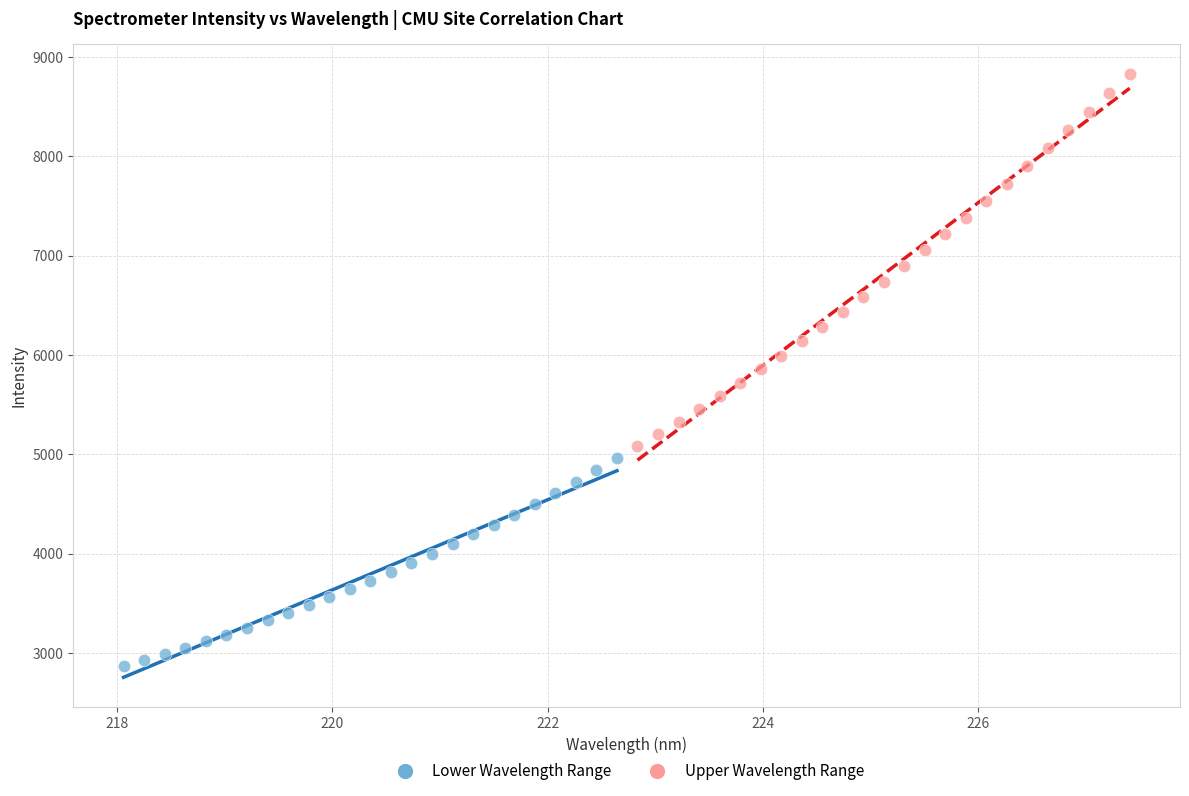

Which series reaches the maximum Y coordinate?

Upper Wavelength Range